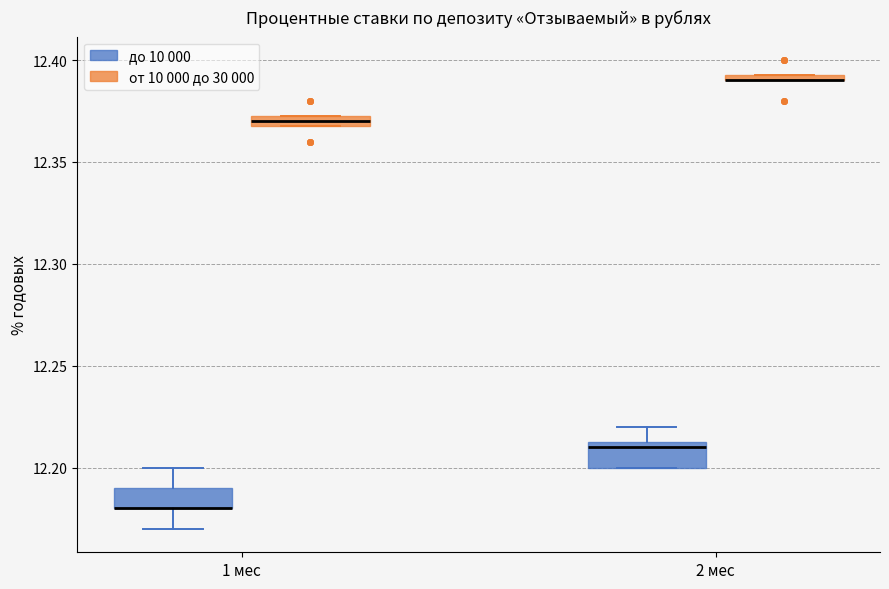

Where is the upper edge of the box for 1 мес (от 10 000 до 30 000) on the y-axis? The values are not printed on the chart, so give them approximately, as read against the axis.

12.375